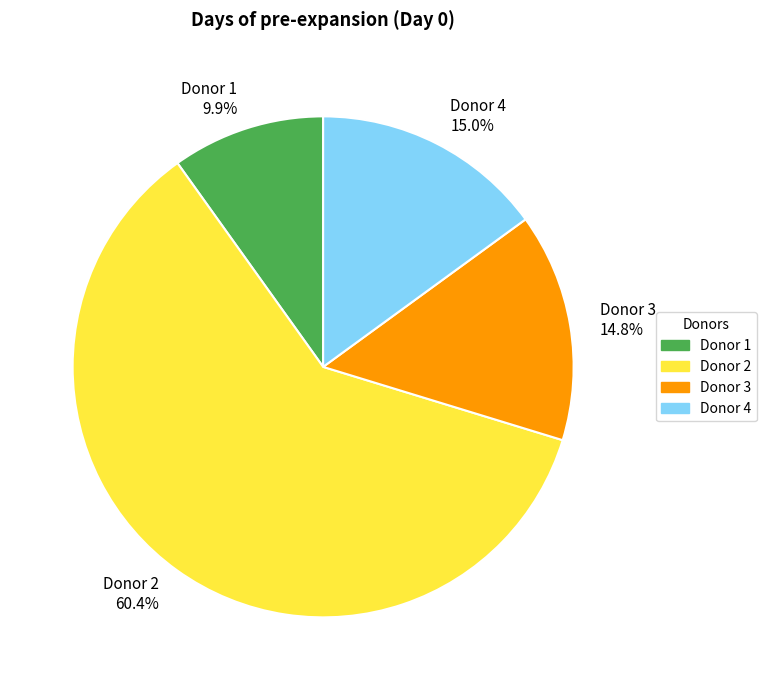

To the nearest percent, what portion does Donor 2 represent?

60%